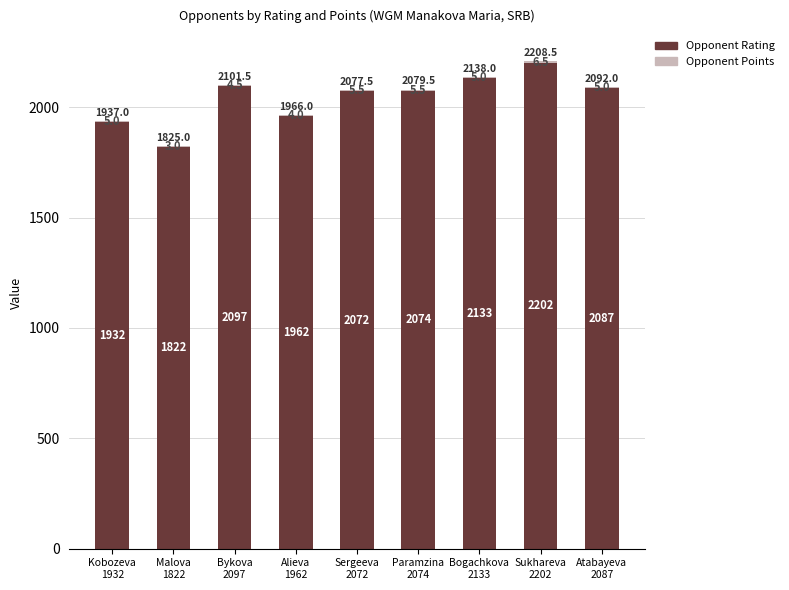

What is the highest value of the Opponent Rating series?

2202.0